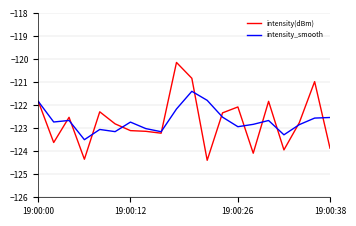

What is the average value of the intensity_smooth series?

-122.7